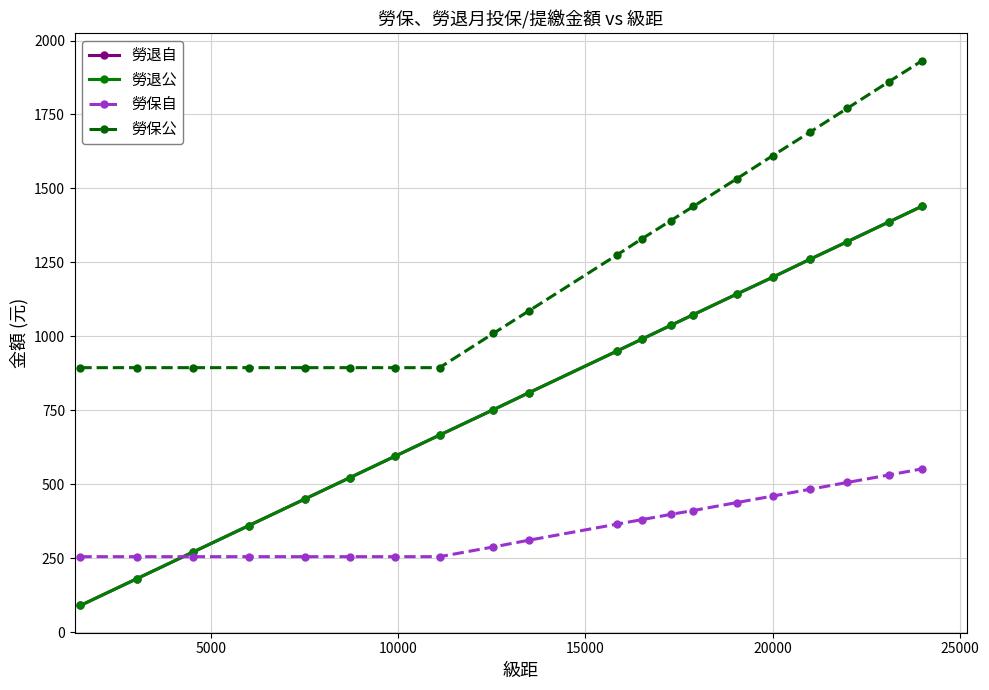

What is the minimum value for 勞退自?

90